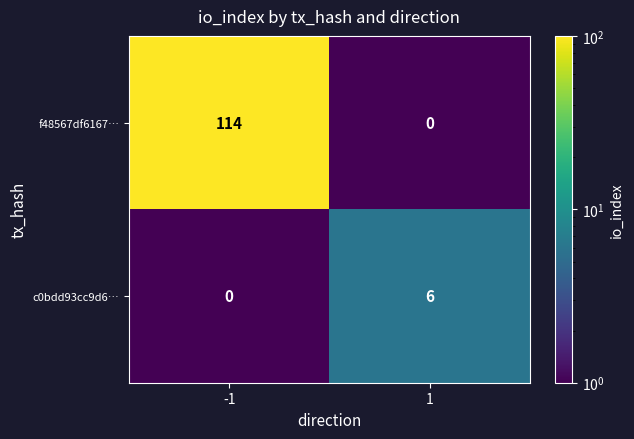

The value of f48567df6167… at 1 is 0. True or false?

True